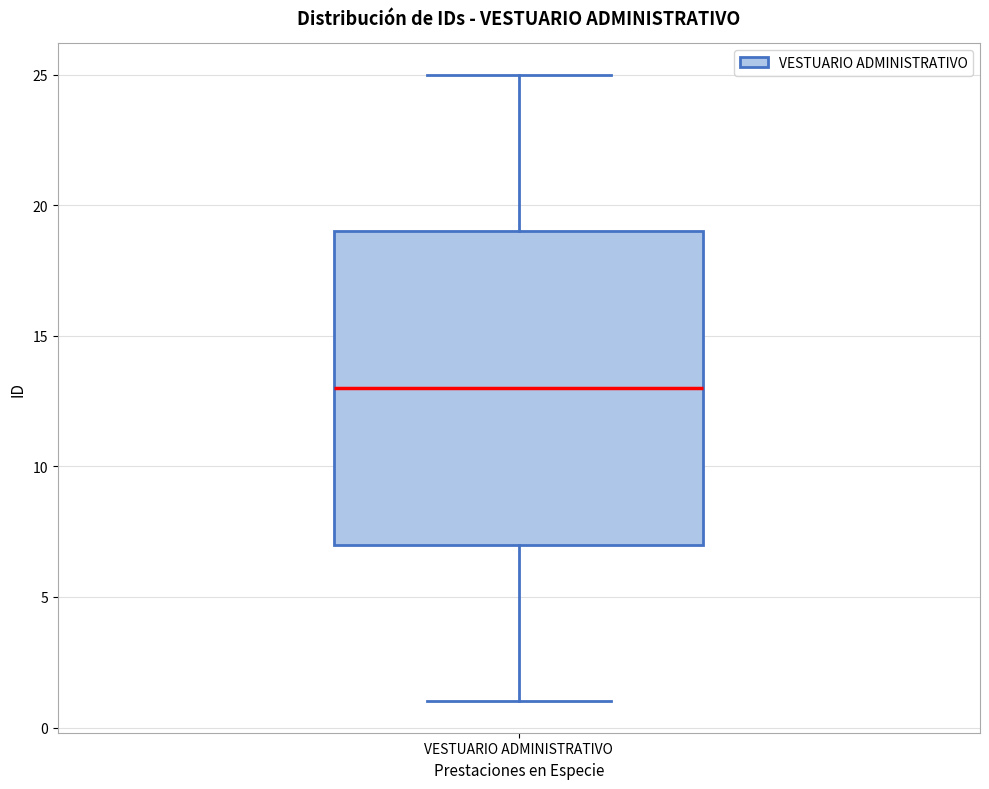

Read this box plot against the y-axis: the position of the median line, the range covered by the box, and the ends of both whiskers. The values are not printed on the chart, so give them approximately, as read against the axis.

median 13, box 7 to 19, whiskers 1 to 25